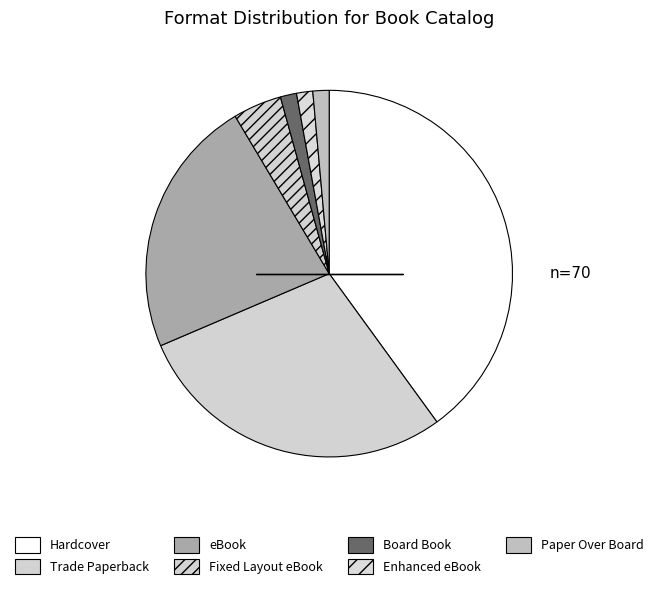

Is the sum of Paper Over Board and eBook greater than half?

No